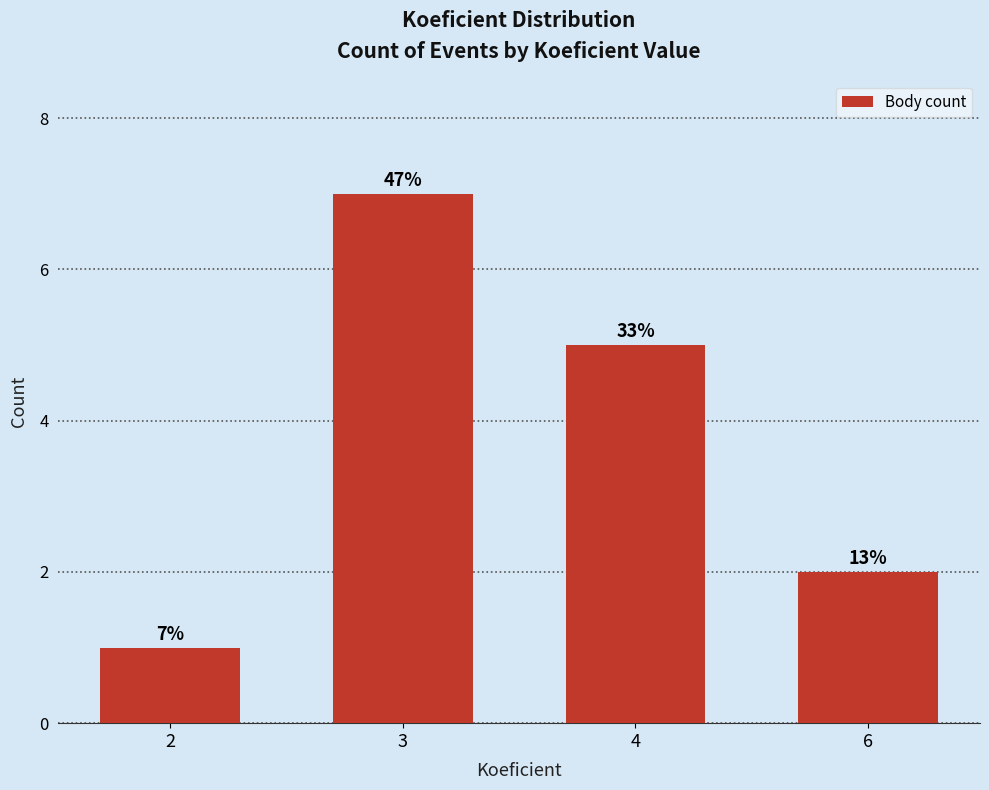

Does the chart contain any negative values?

No